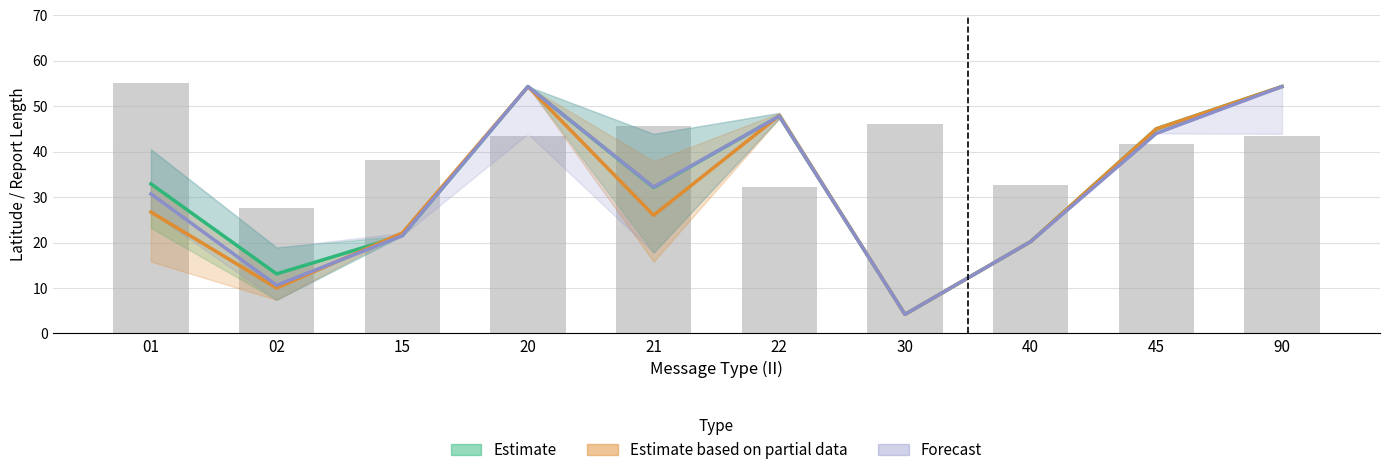

Rank the categories by value from lowest to highest.

02, 22, 40, 15, 45, 20, 90, 21, 30, 01